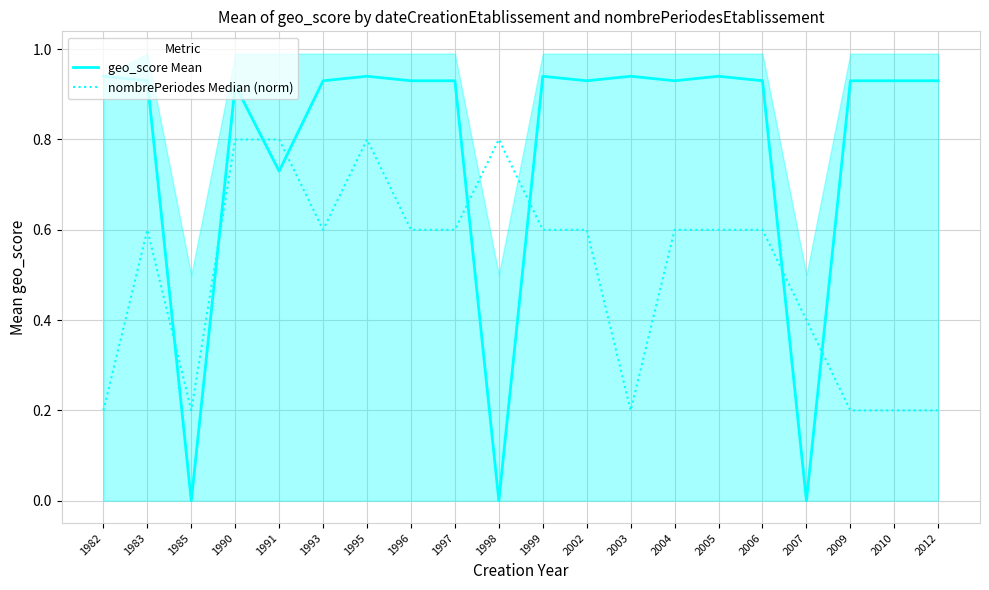

What is the difference between the highest and lowest values at 2006?

0.3